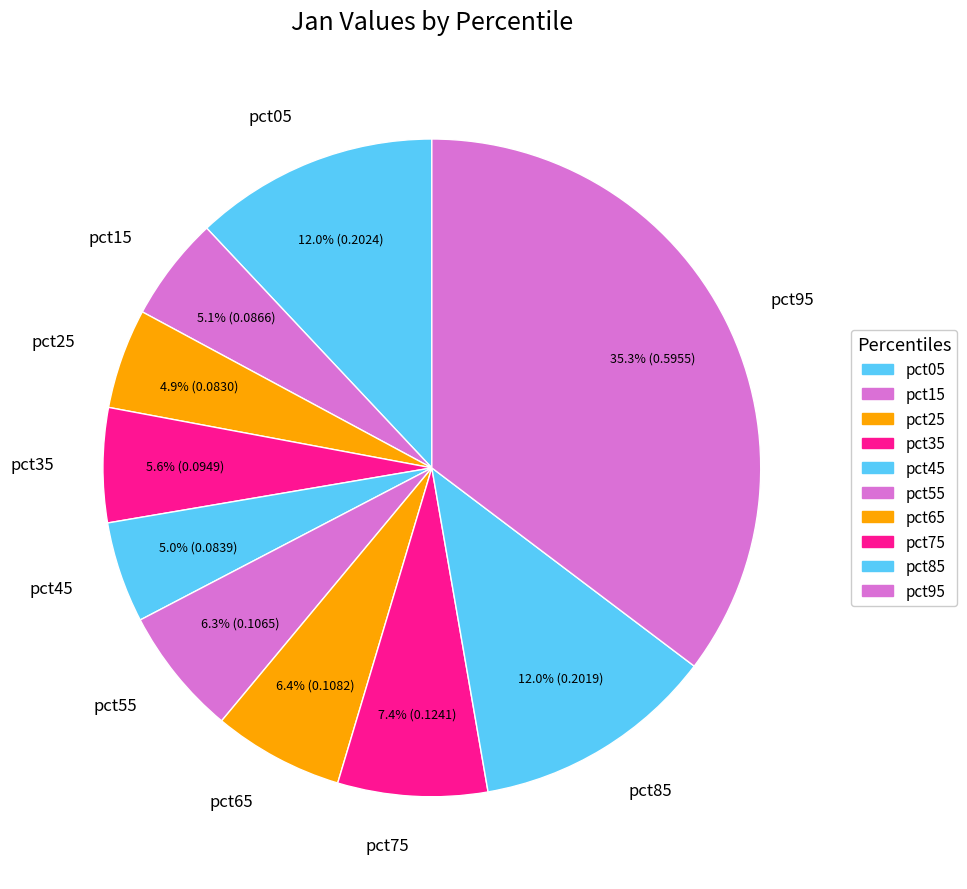

What is the largest slice in the pie chart?

pct95